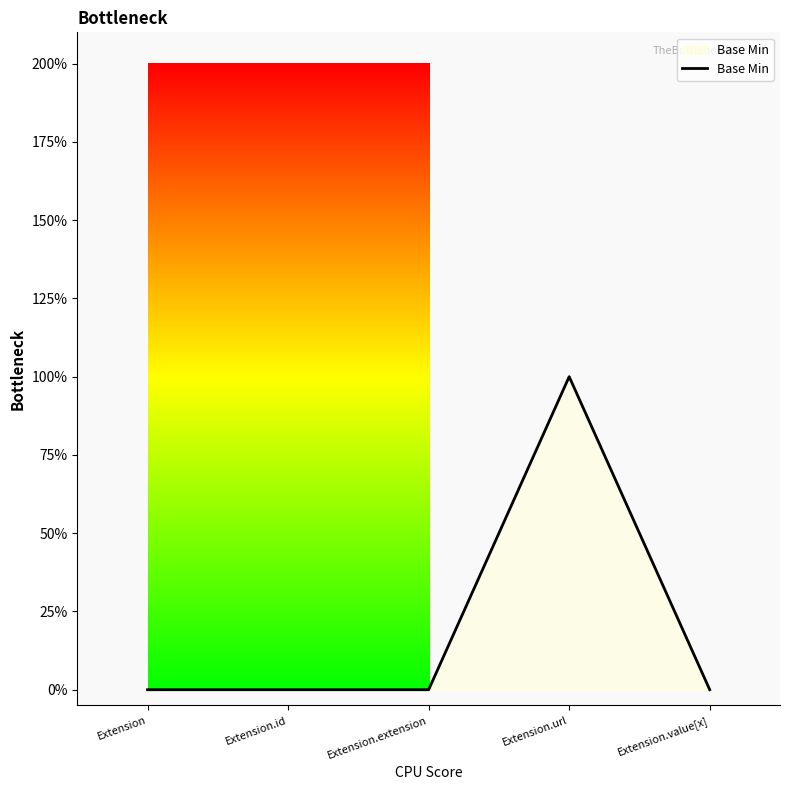

Count the values in the range 0 to 1.

5